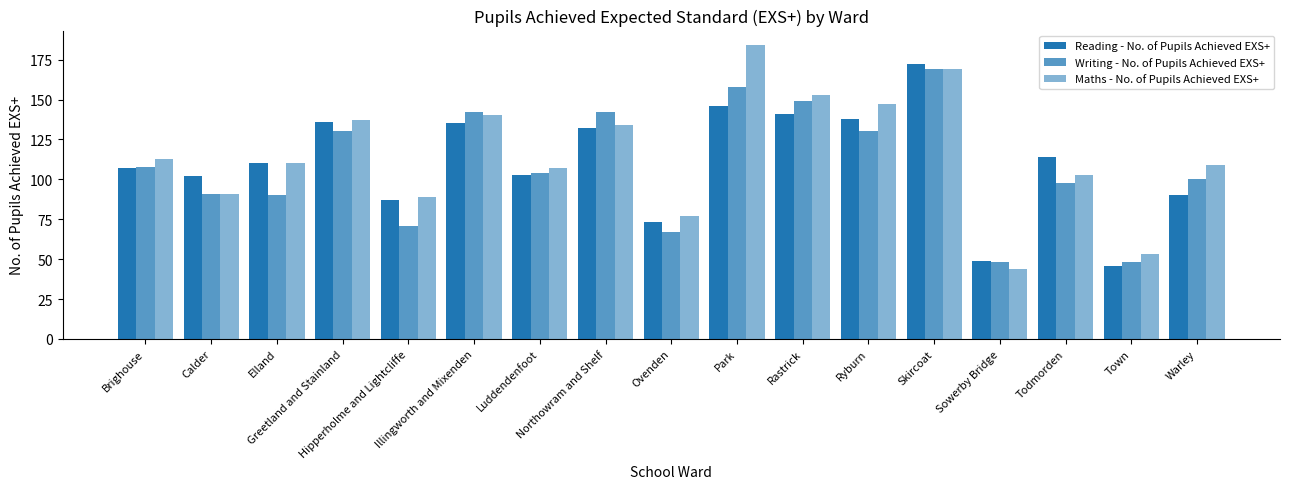

How many data points in Reading - No. of Pupils Achieved EXS+ are less than 110?

8